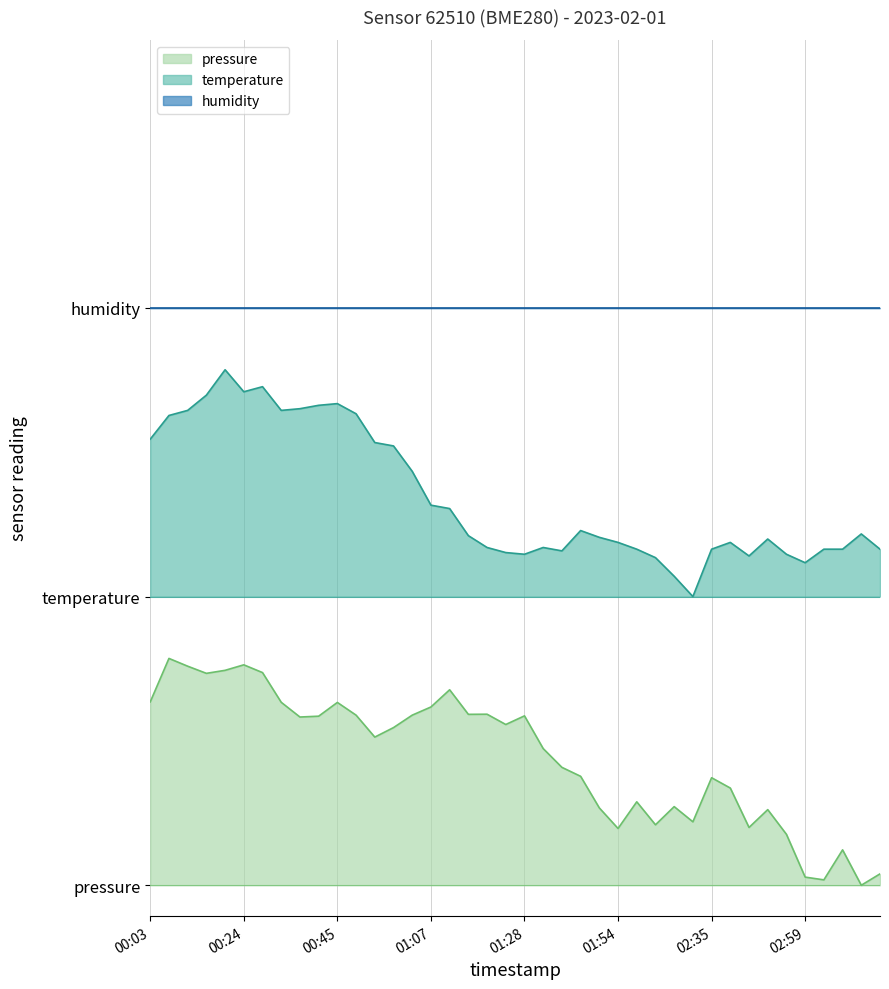

True or false: pressure and temperature intersect in this chart.

False